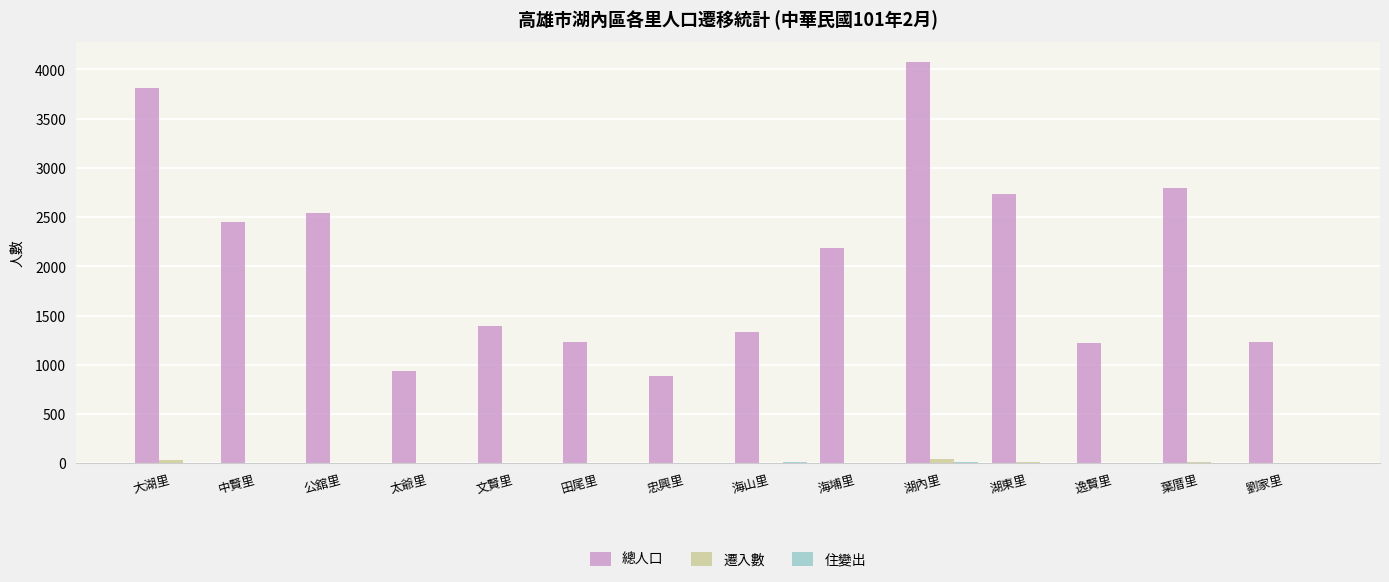

At which category is the sum across all series the highest?

湖內里